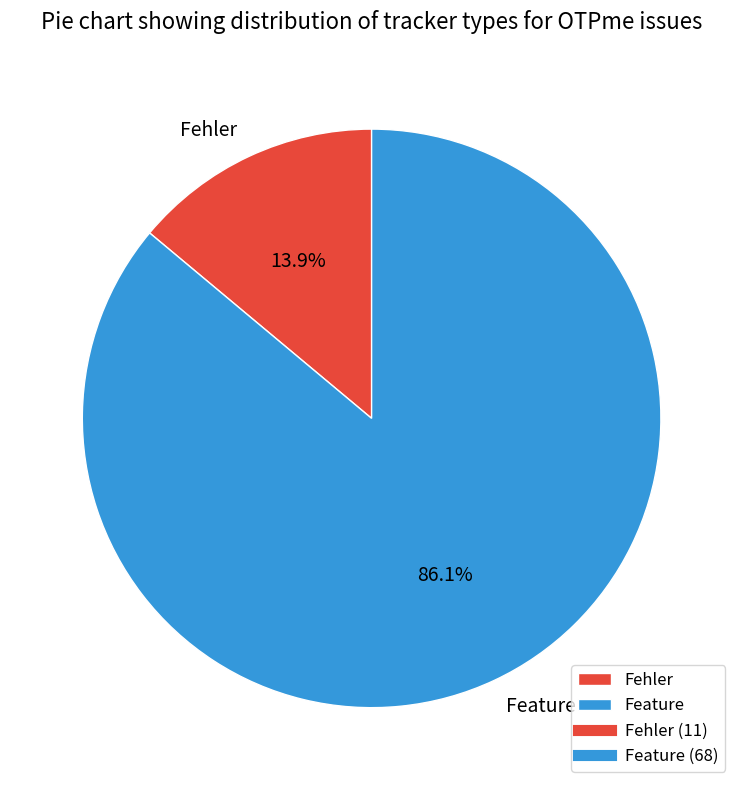

Between Feature and Fehler, which is larger?

Feature